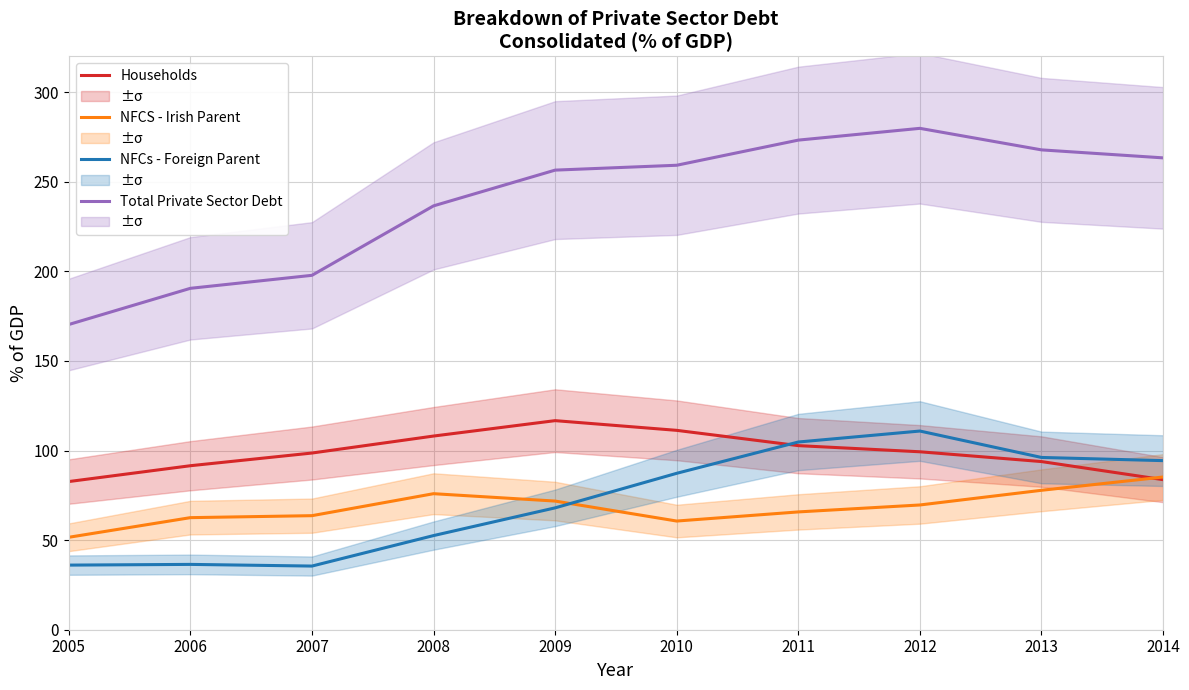

How many data points does each series have?

10